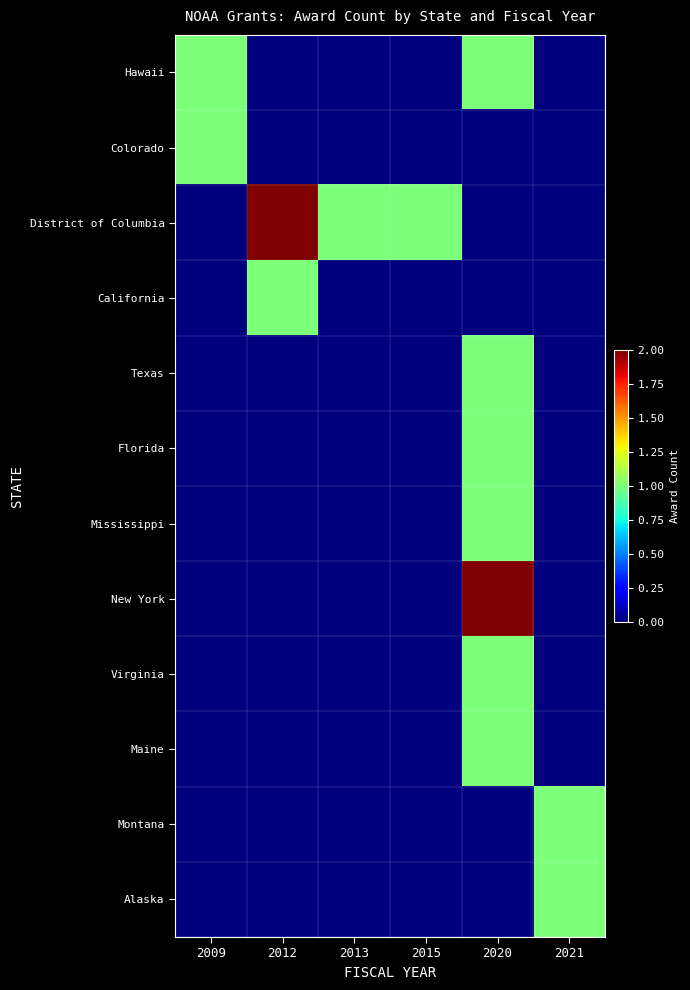

Which series has the largest range (max minus min)?

District of Columbia